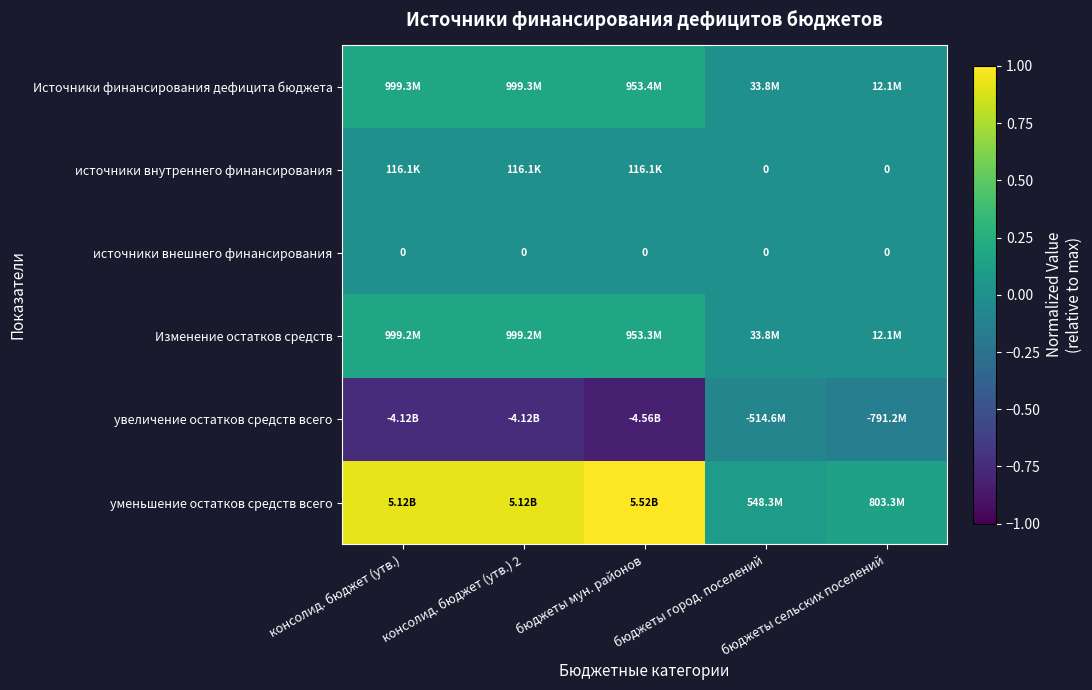

At how many categories does at least one series exceed 0?

5